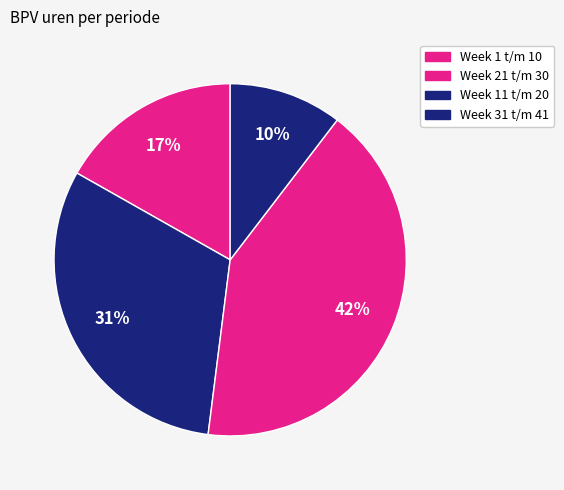

What is the largest slice in the pie chart?

Week 21 t/m 30